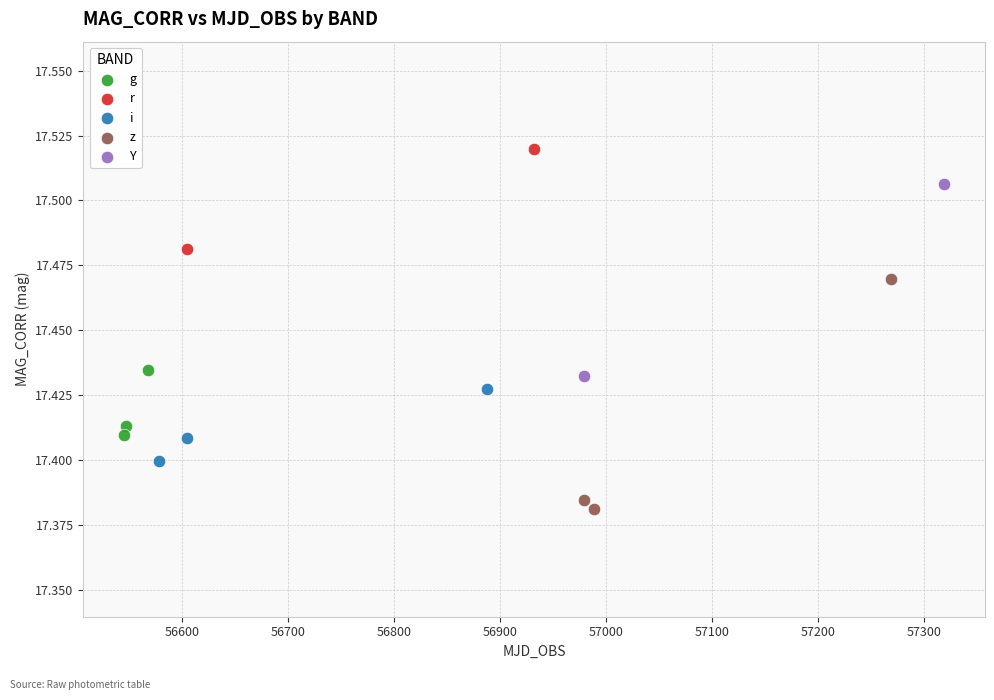

Which series reaches the minimum Y coordinate?

z